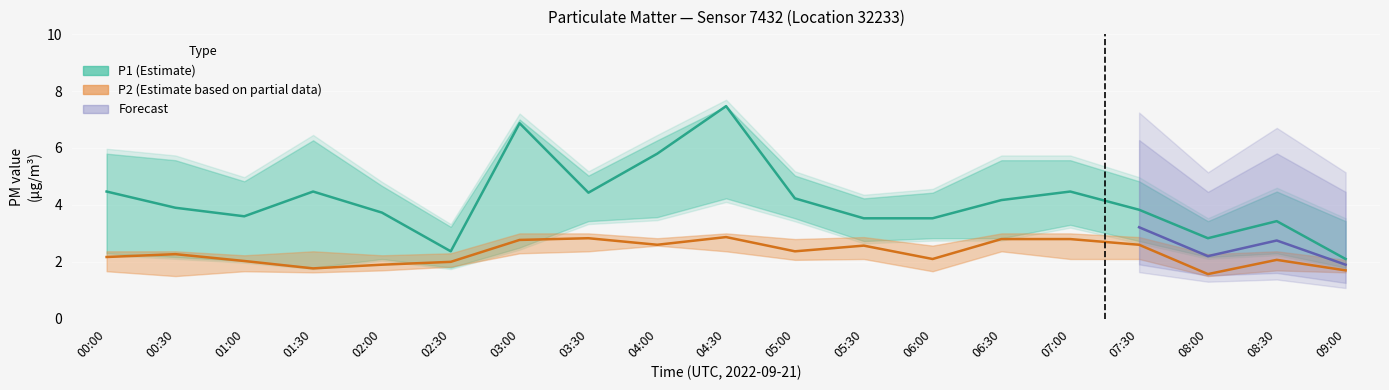

How many intersections are there between P1_lower and P2?

3